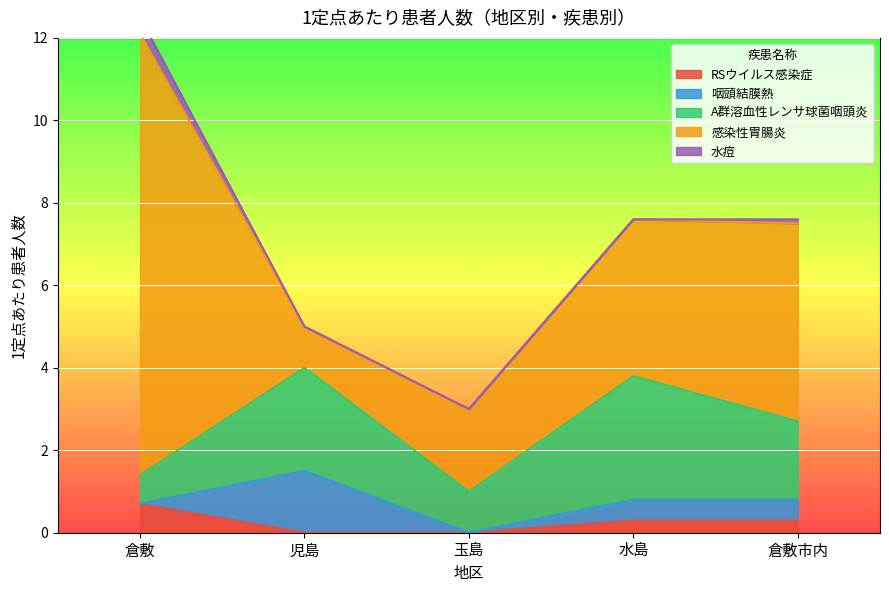

Rank the series at 玉島 from lowest to highest value.

RSウイルス感染症, 咽頭結膜熱, 水痘, A群溶血性レンサ球菌咽頭炎, 感染性胃腸炎